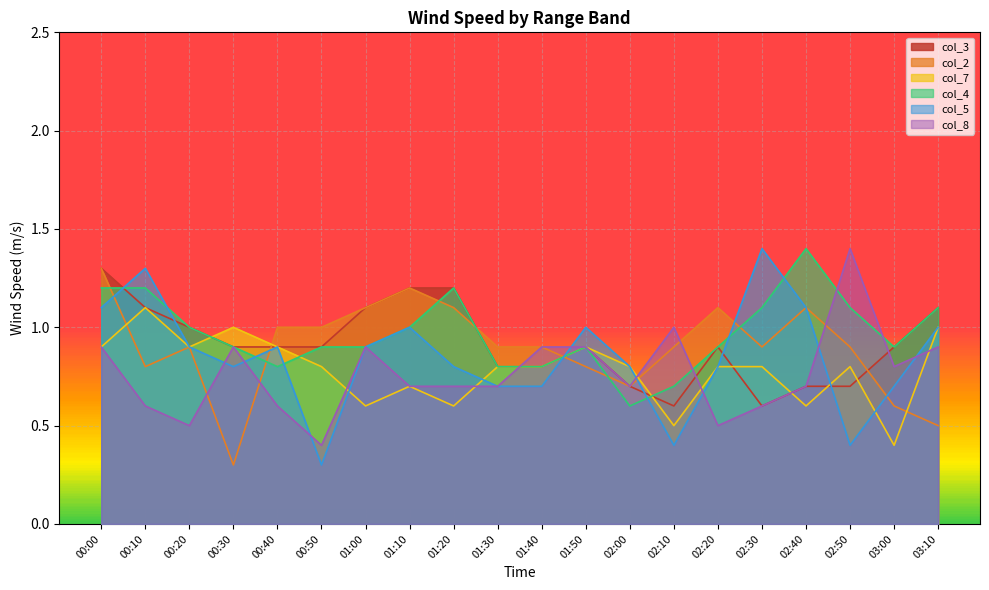

What is the sum of all col_2 values?

18.0